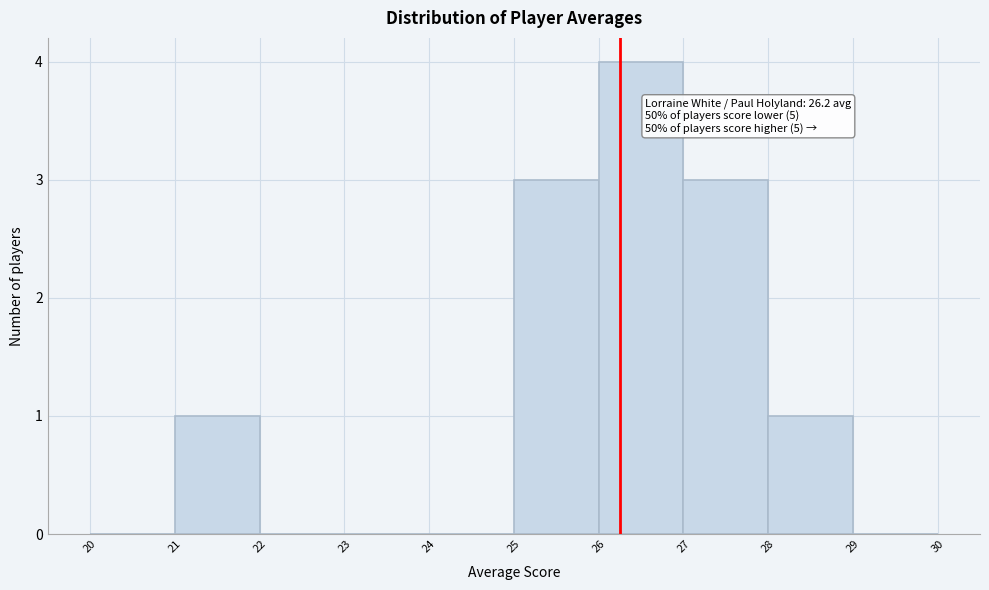

Over which range of the x-axis is the bar tallest?

26 to 27